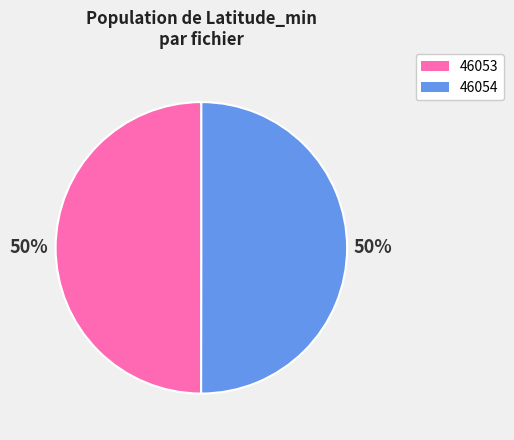

True or false: 46053 accounts for 50% of the total.

True